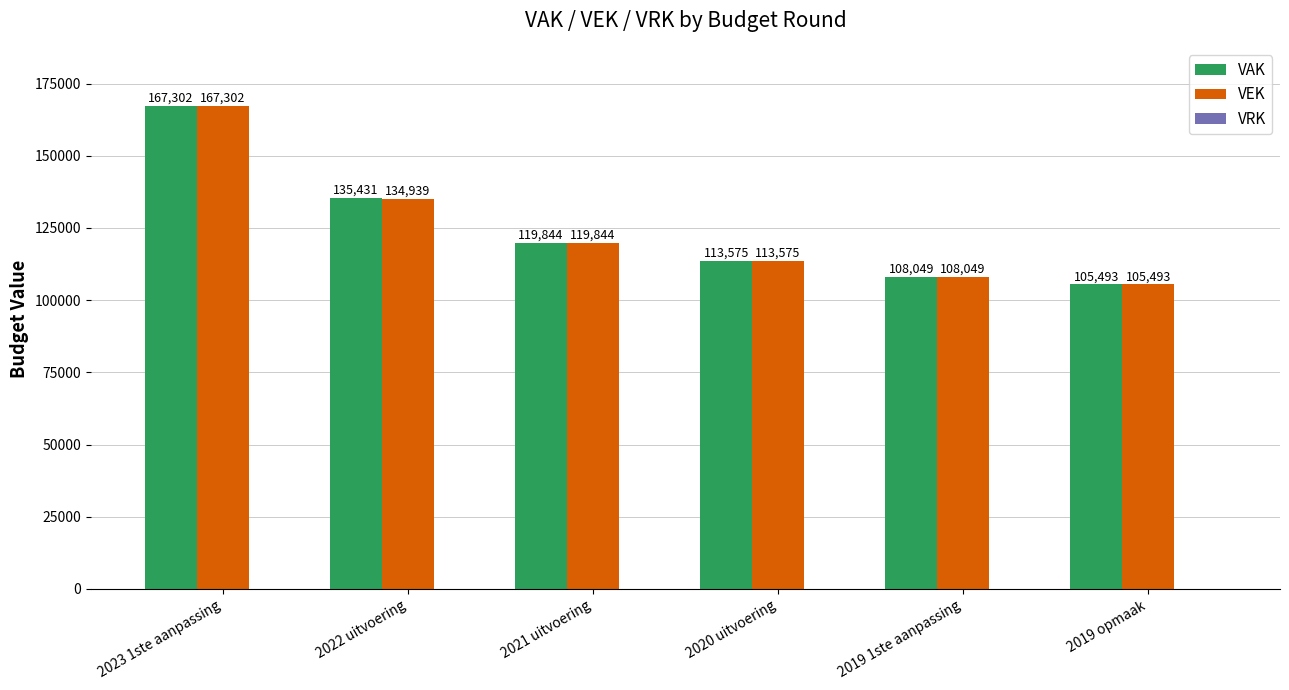

Which category has the lowest value across all series?

2019 opmaak